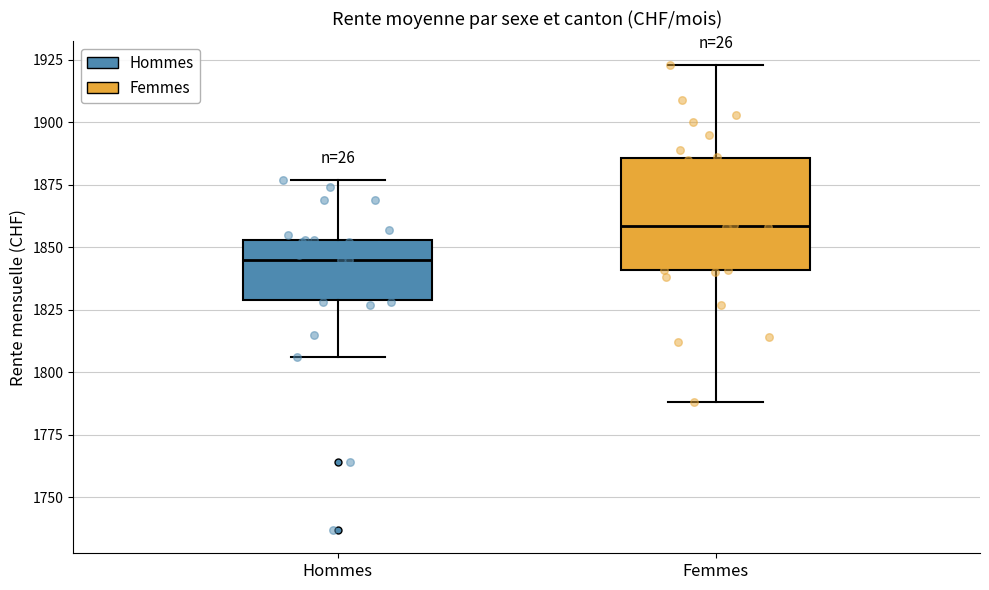

Comparing the boxes themselves (not the whiskers), which one is the tallest?

Femmes